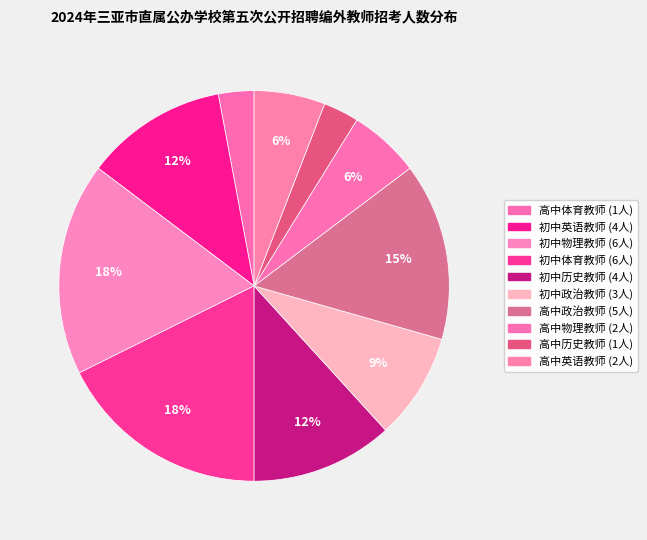

Which has a higher value, 高中物理教师 or 高中英语教师?

高中物理教师